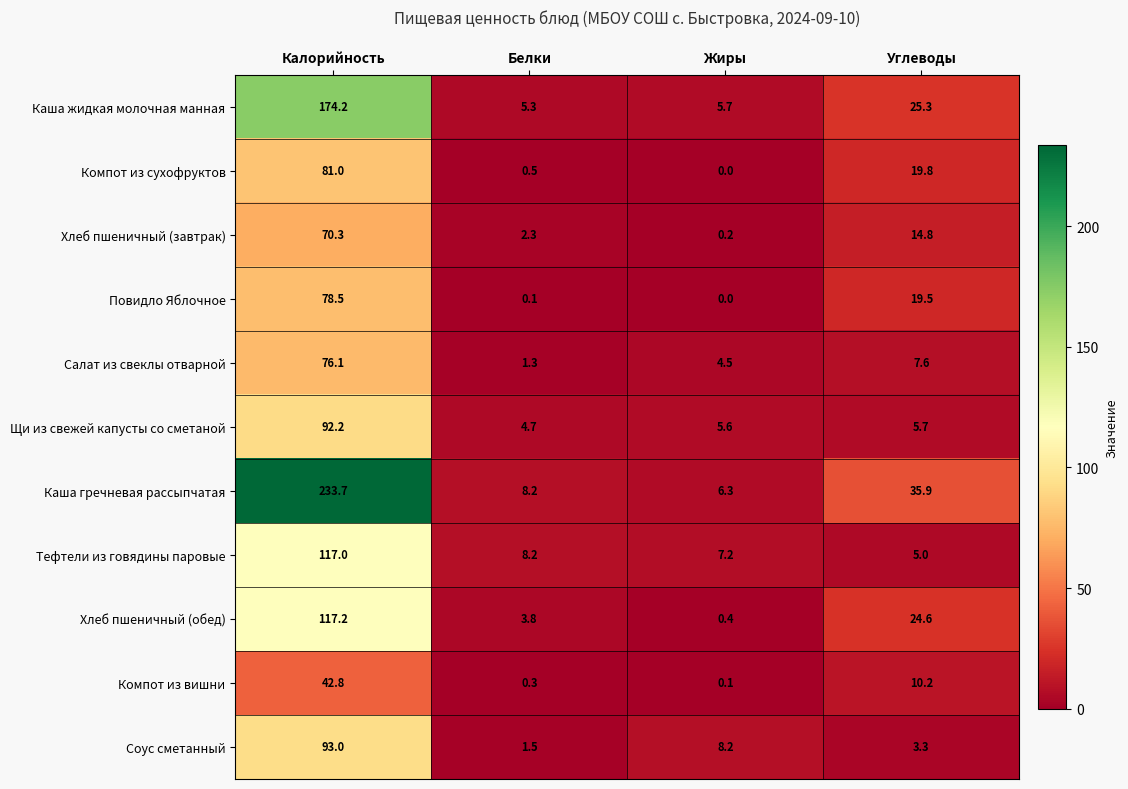

What is the minimum value for Каша жидкая молочная манная?

5.3